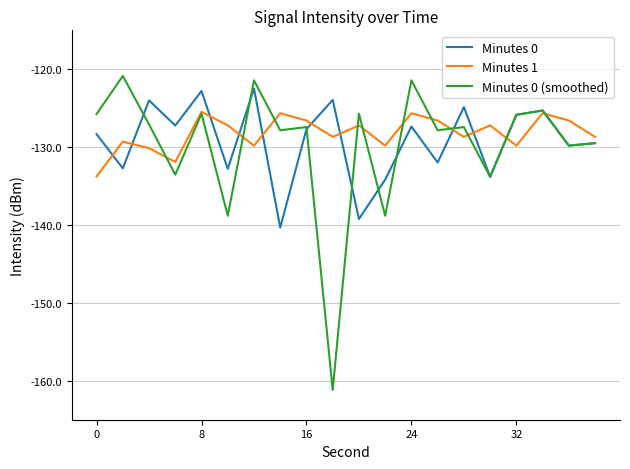

What is the greatest value displayed?

-120.9